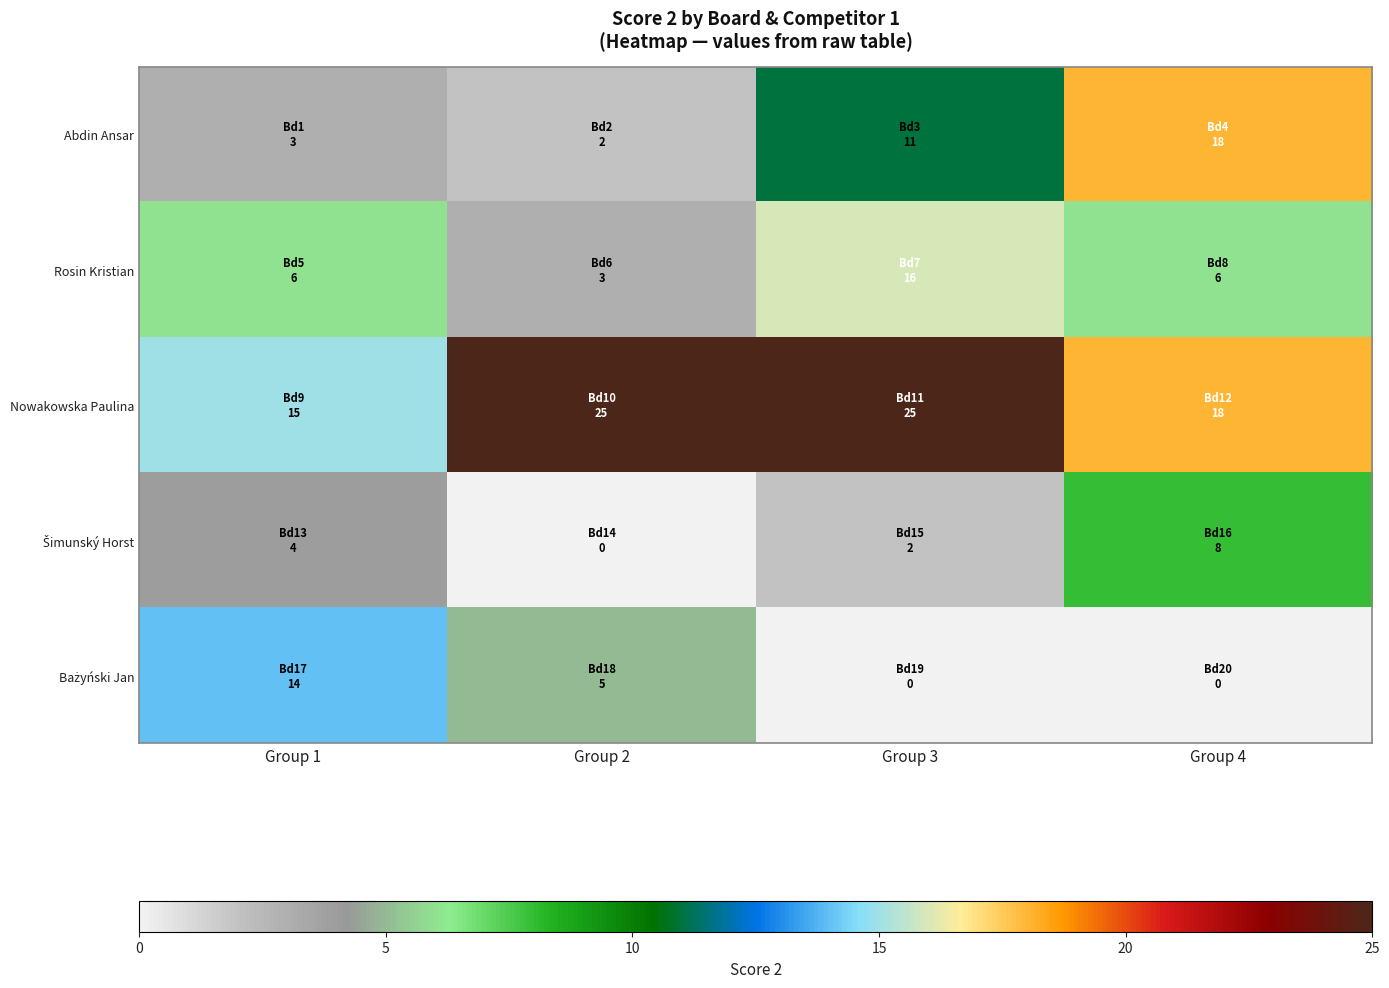

What is the difference between the highest and lowest values at Group 2?

25